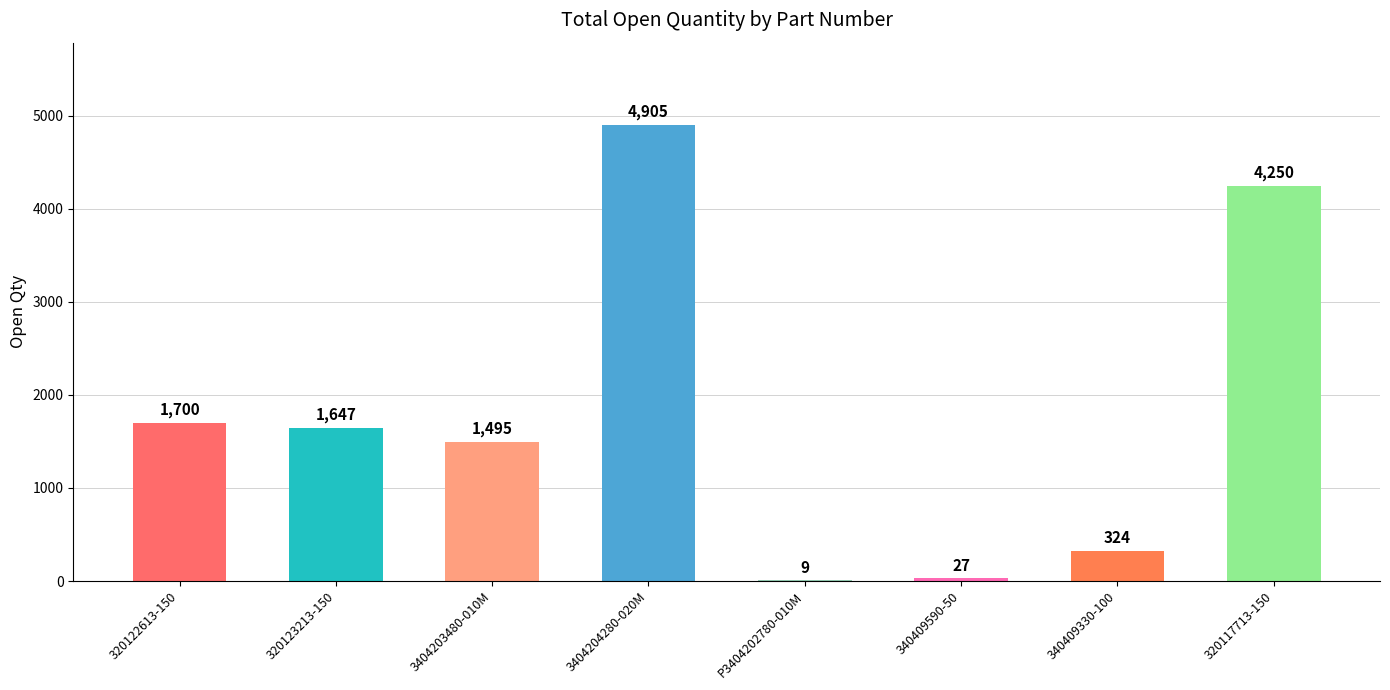

At which category does the chart reach its peak across all series?

3404204280-020M